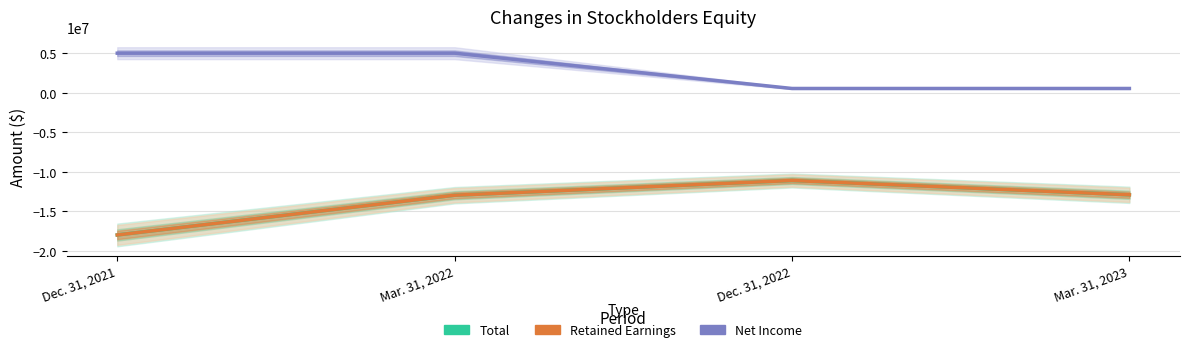

Rank the categories by Net Income value from lowest to highest.

Dec. 31, 2022, Mar. 31, 2023, Dec. 31, 2021, Mar. 31, 2022